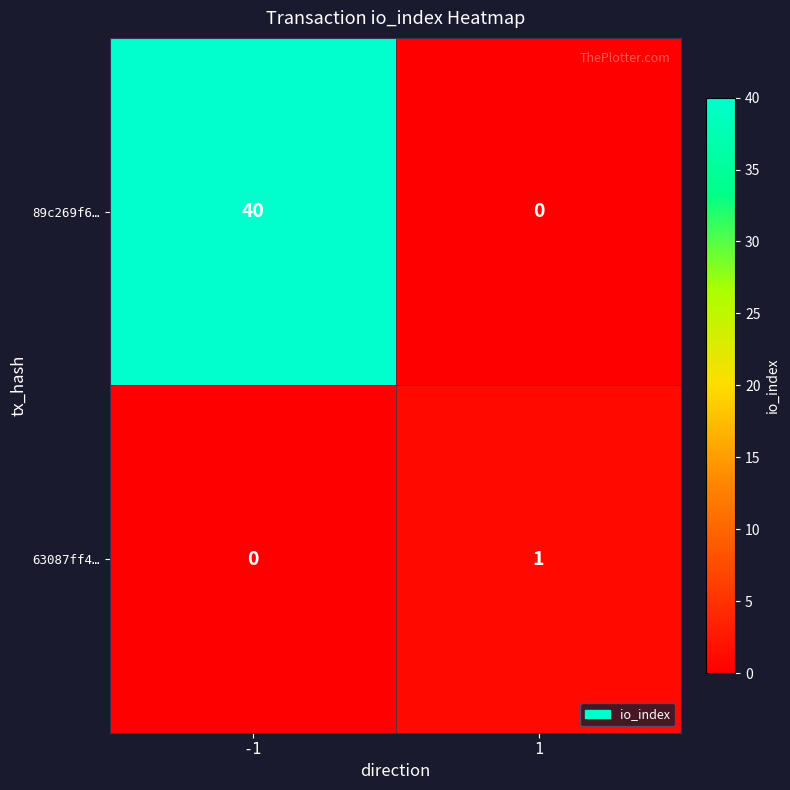

Read the 89c269f6… value at -1, to the nearest 5.

40